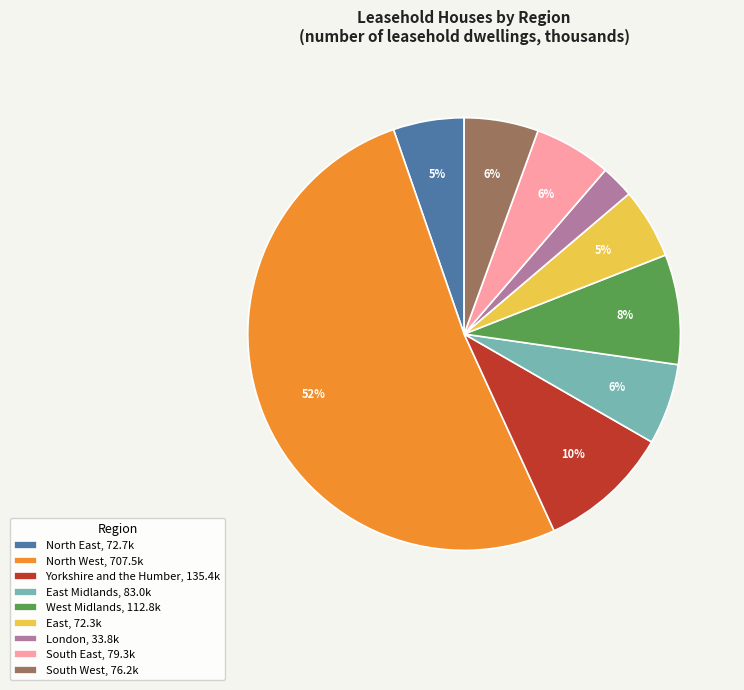

How many segments does this pie chart have?

9